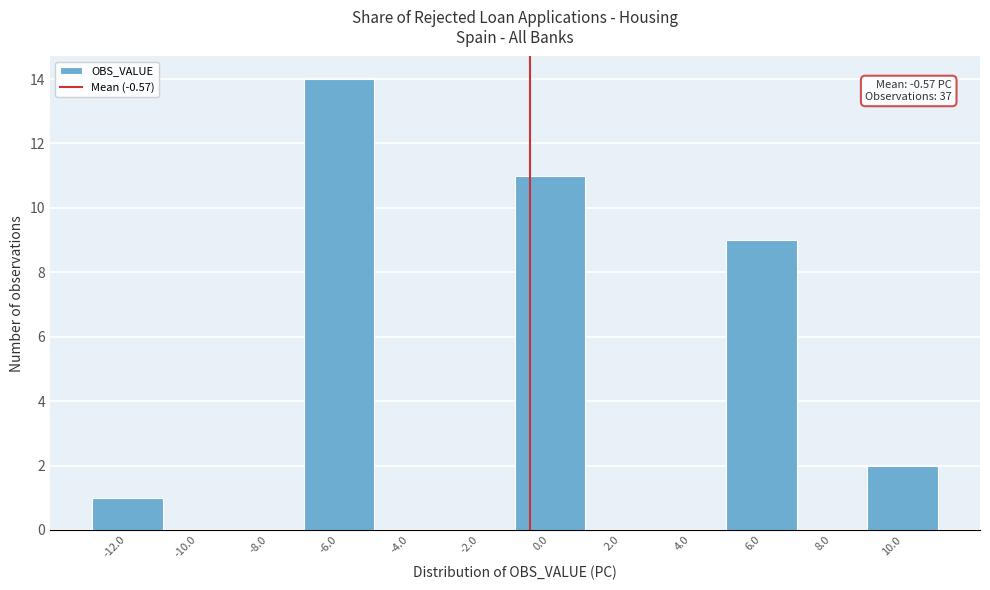

Which range on the x-axis has the tallest bar?

-7 to -5